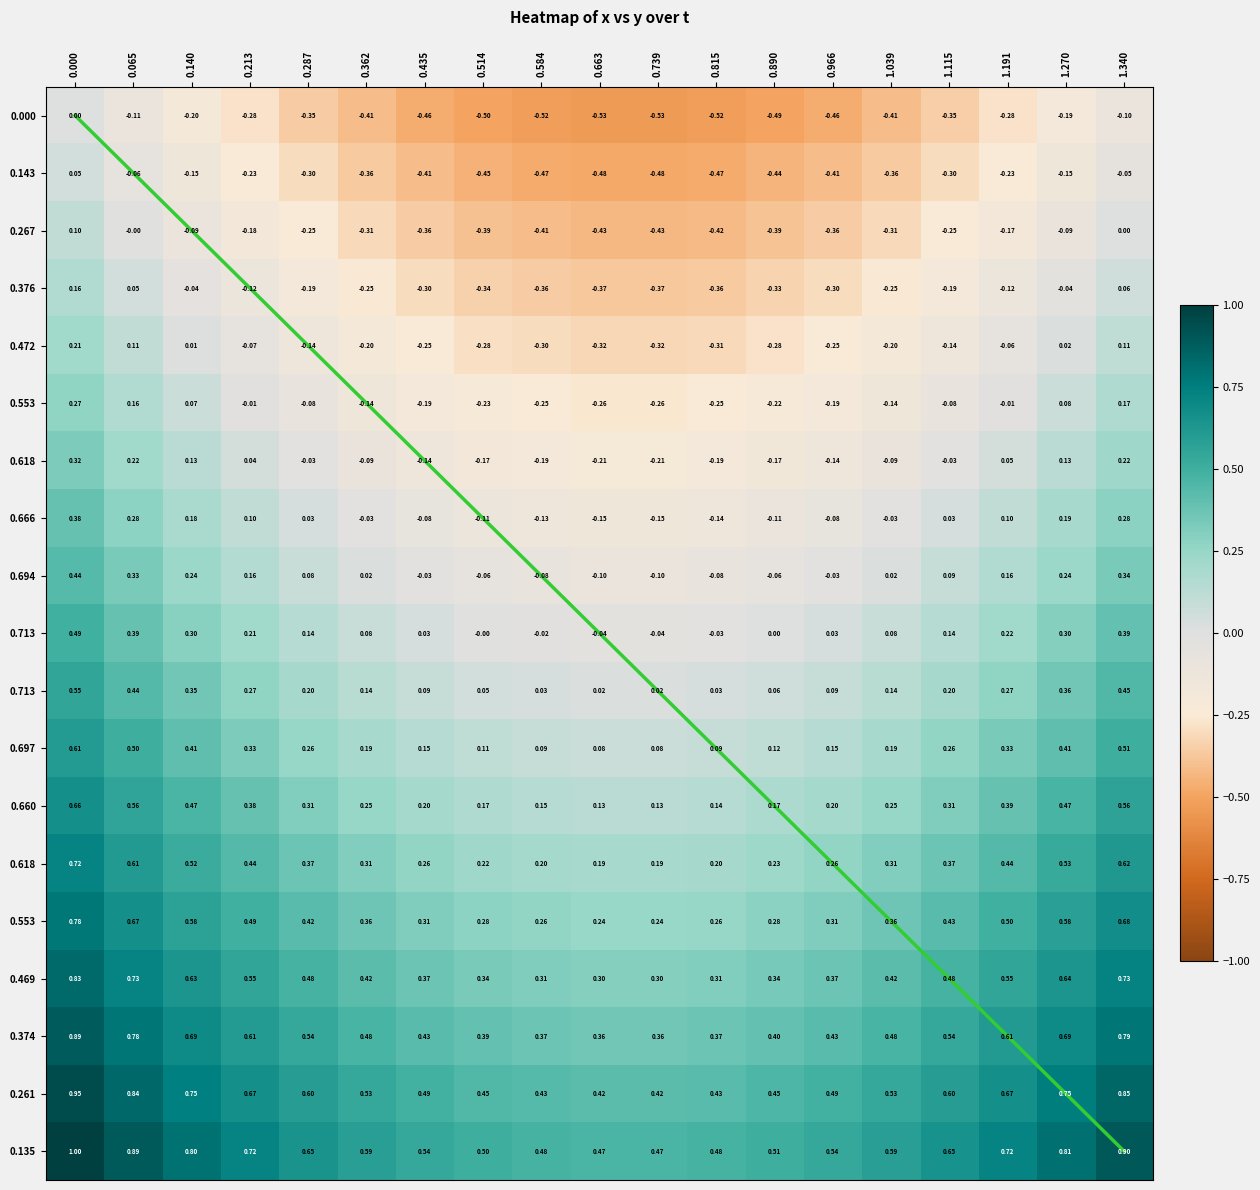

Count the number of data series in this chart.

20